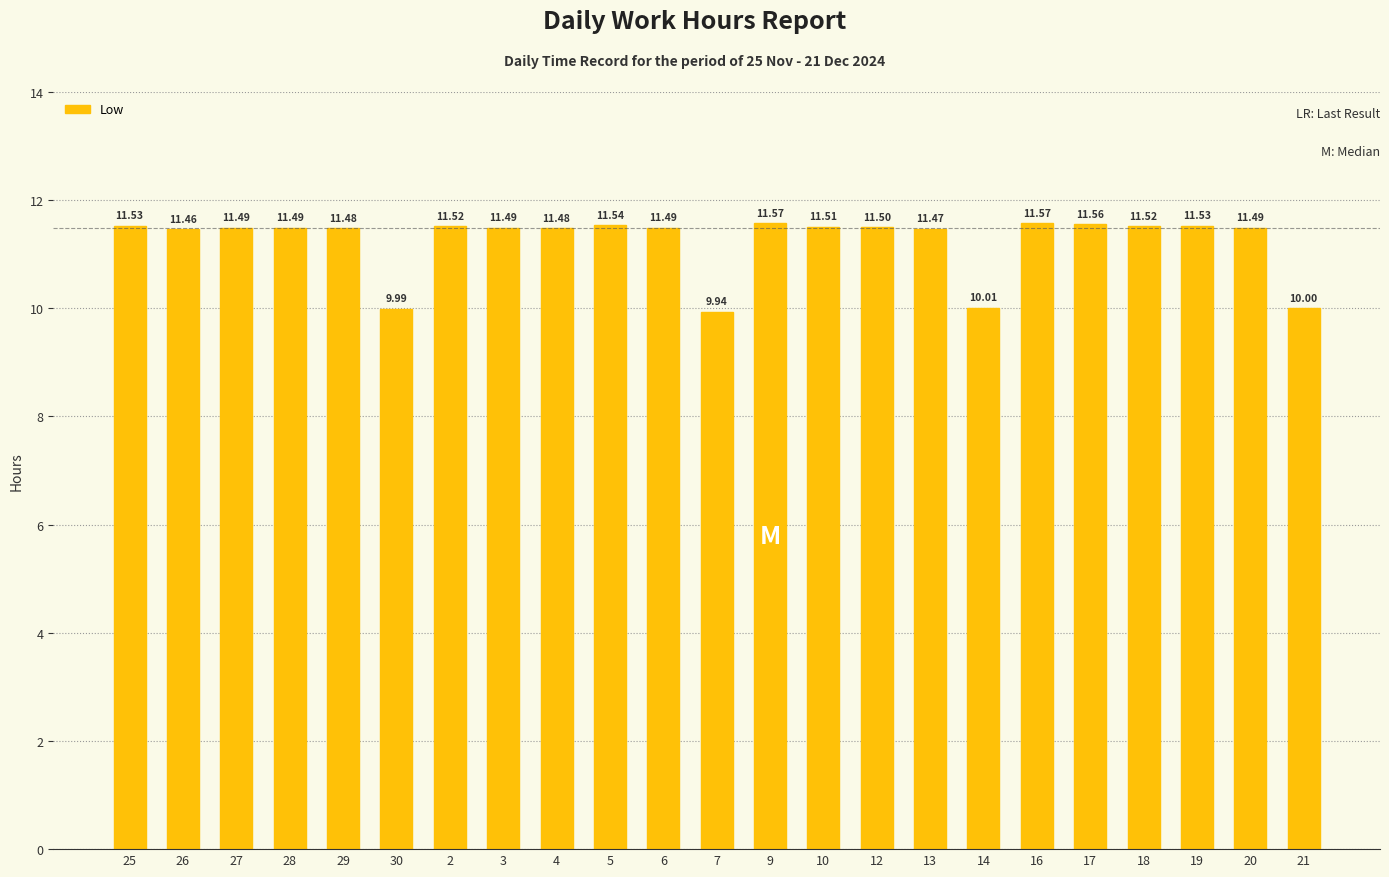

What is the minimum value shown in the chart?

9.9